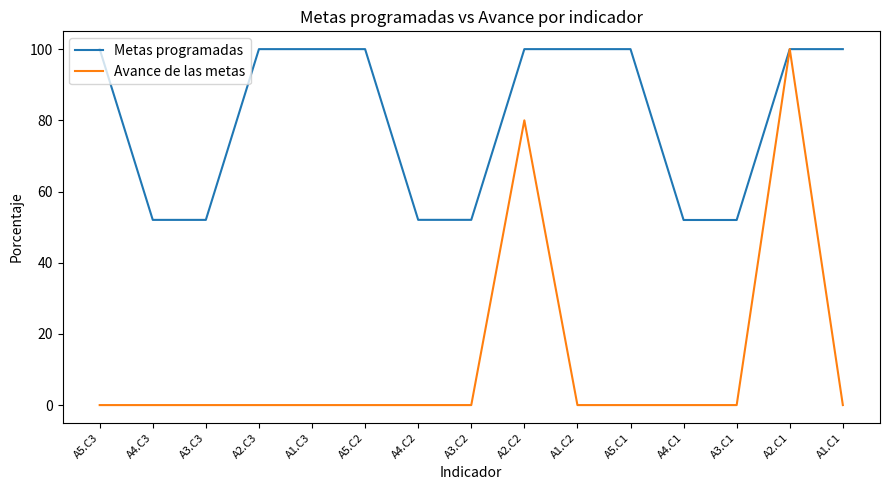

The Avance de las metas series shows -38.4 at A5.C3. True or false?

False